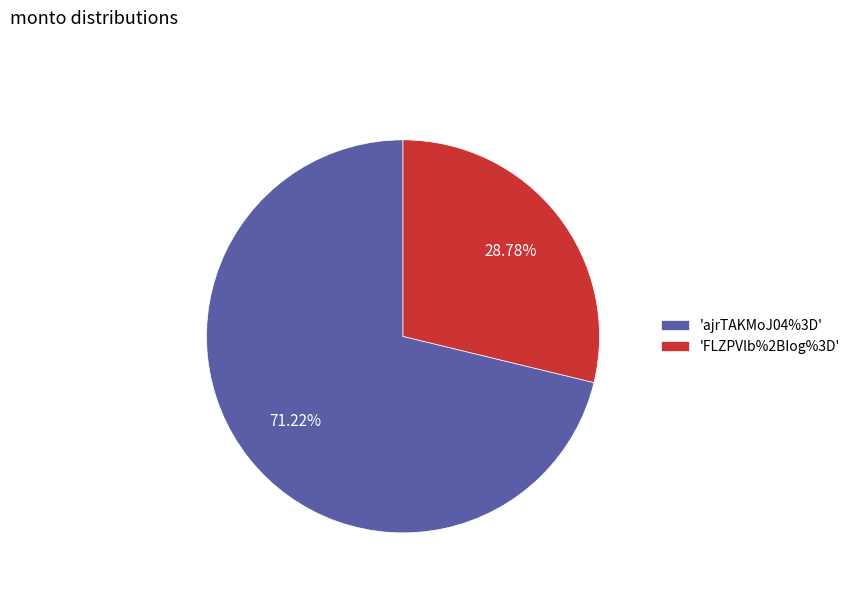

Approximately how many times larger is the value at 'ajrTAKMoJ04%3D' compared to 'FLZPVlb%2BIog%3D'?

2.5